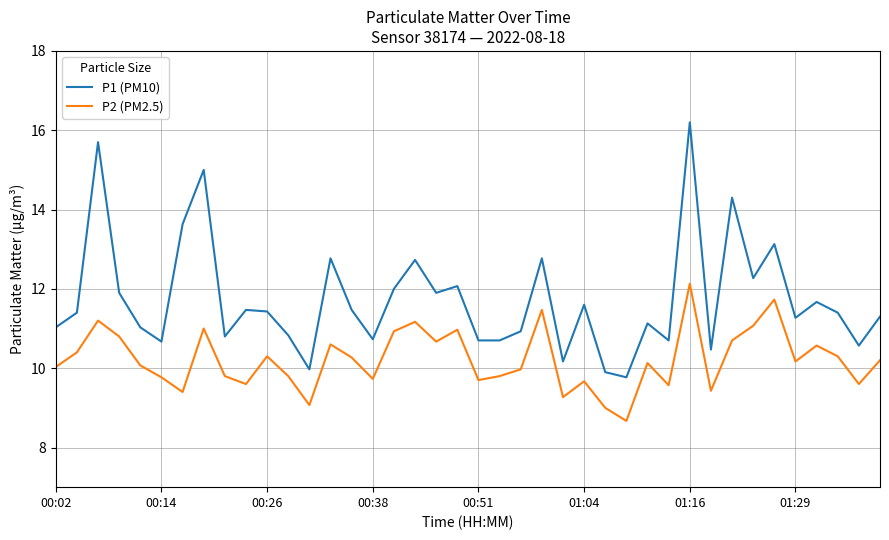

What is the maximum value for P1 (PM10)?

16.2